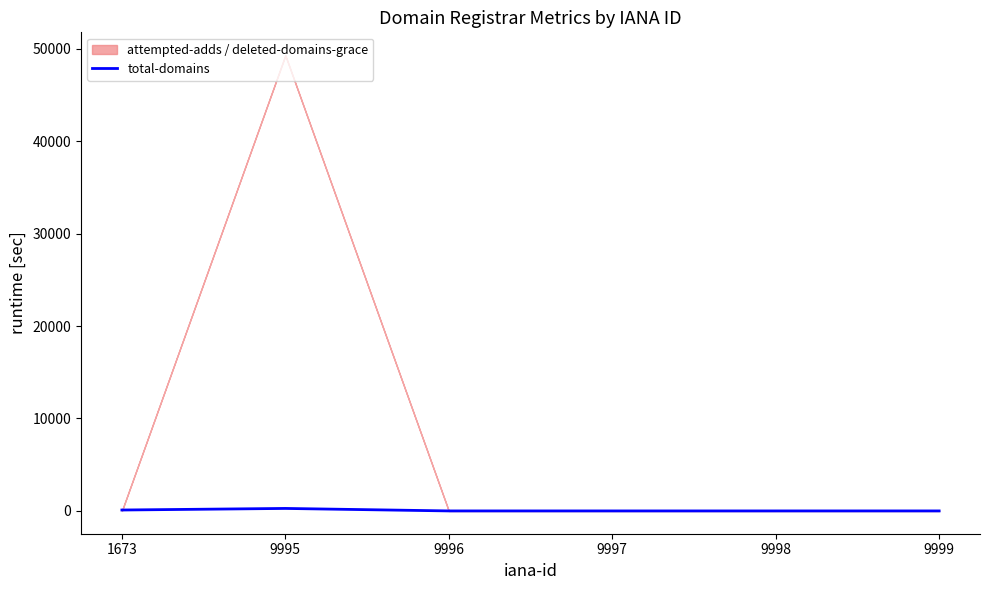

The chart shows a value of 0 at 9997. True or false?

True